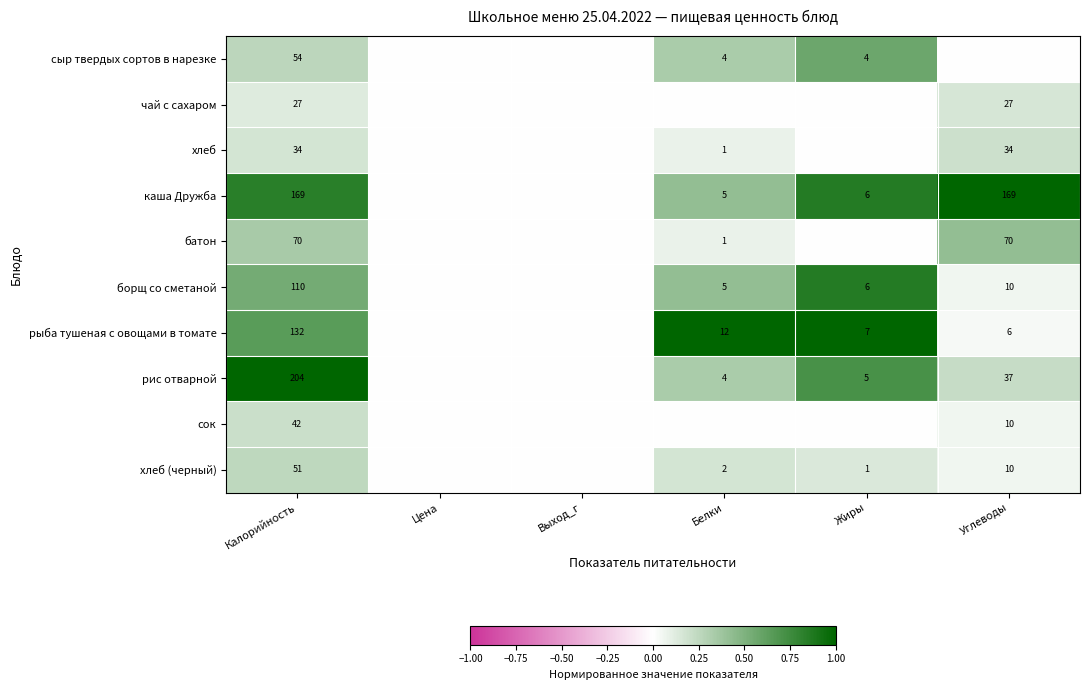

Which label corresponds to the smallest value in the chart?

Цена